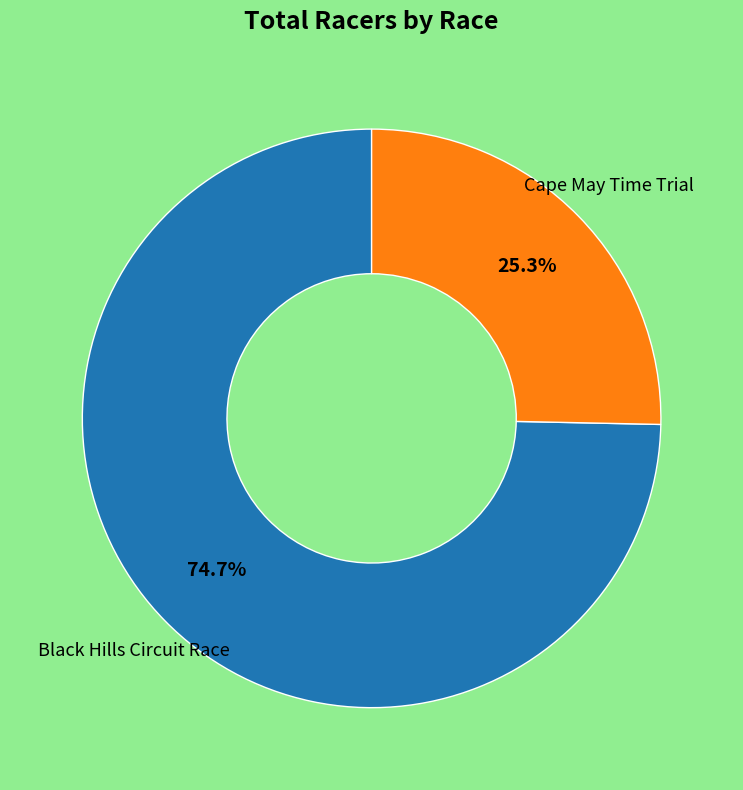

How many segments does this pie chart have?

2